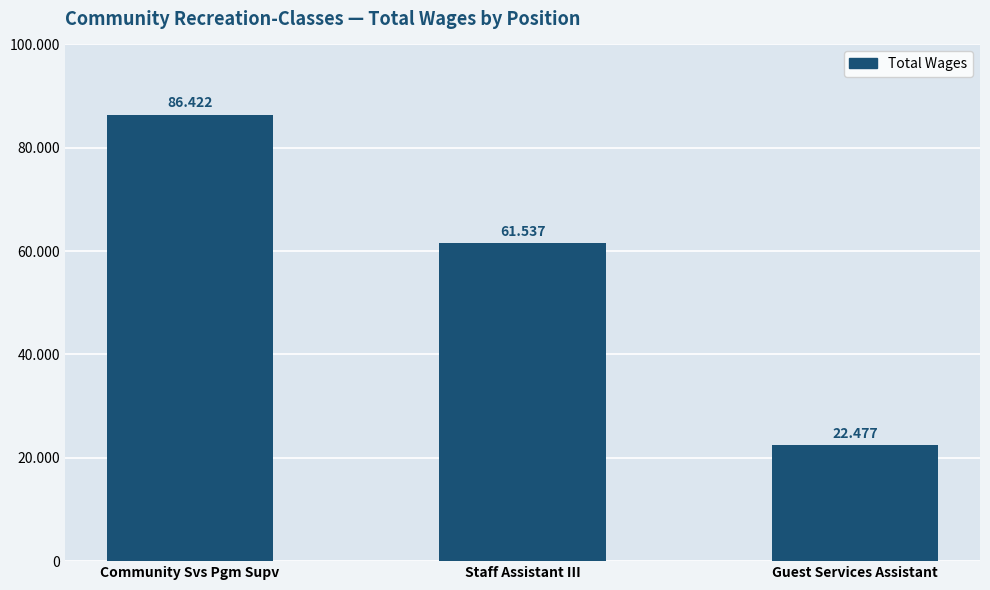

Are the bars horizontal?

No